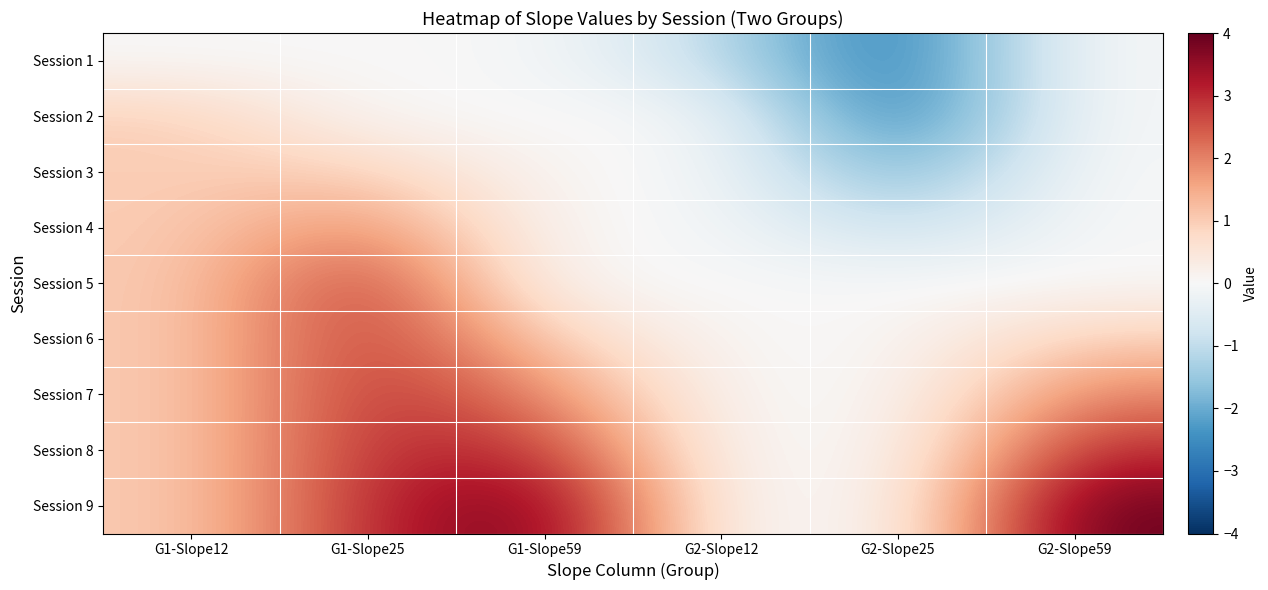

At which category does the chart reach its minimum across all series?

G2-Slope25